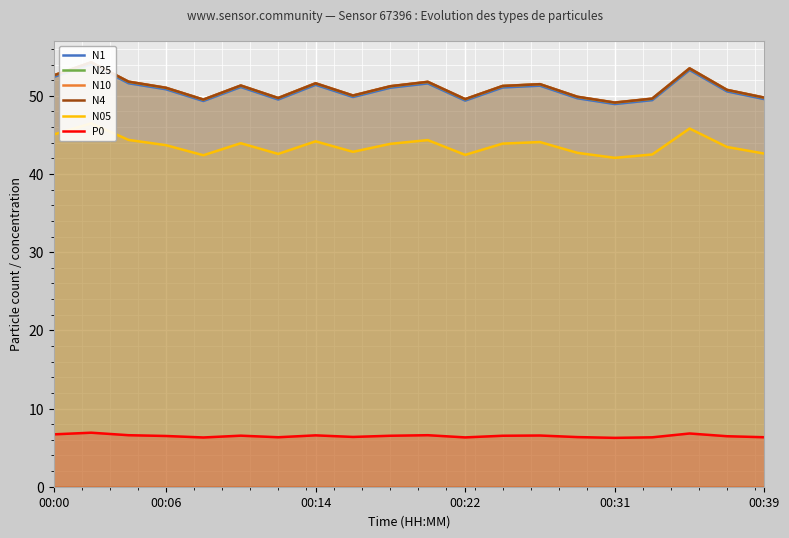

The P0 series shows 6.2 at 00:31. True or false?

True